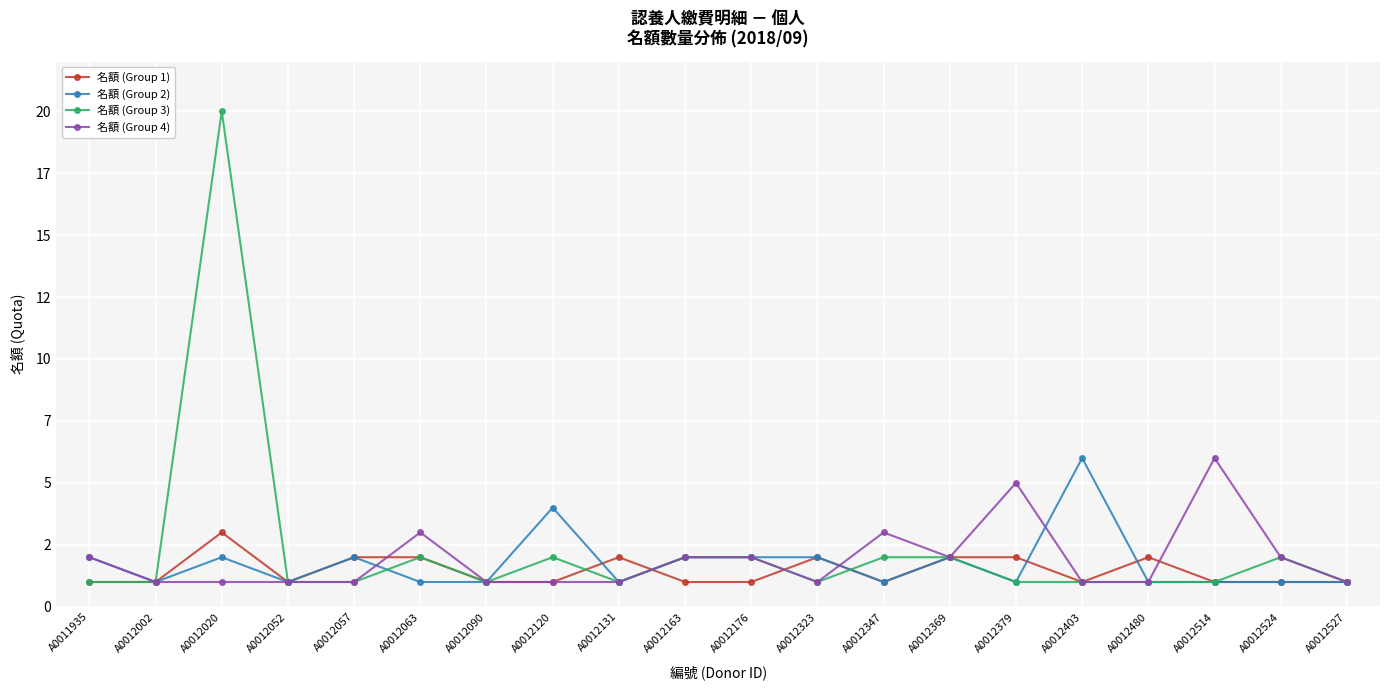

At which category is the sum across all series the highest?

A0012020